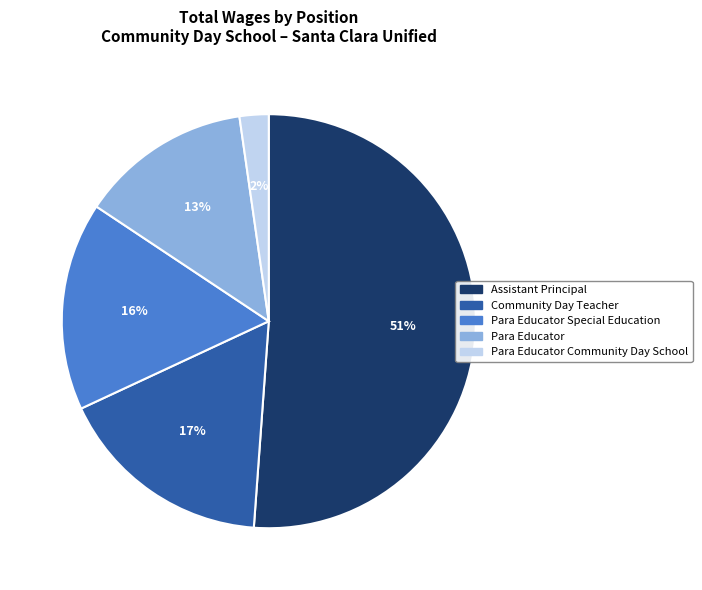

Is there a majority slice in this chart?

Yes